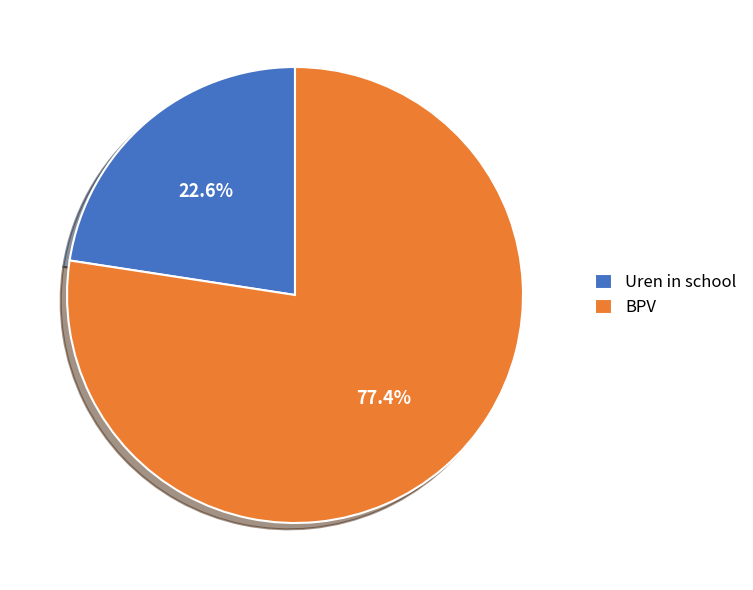

True or false: Uren in school accounts for 11% of the total.

False